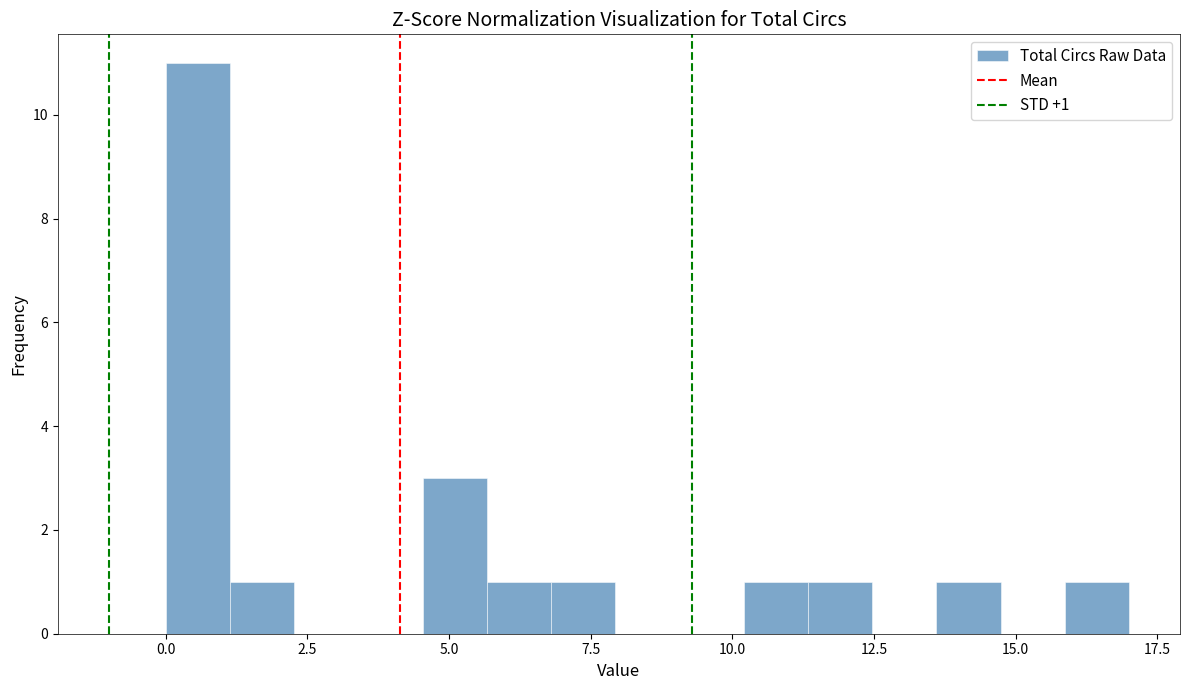

Read against the x-axis, roughly where is the centre of the tallest bar?

0.5